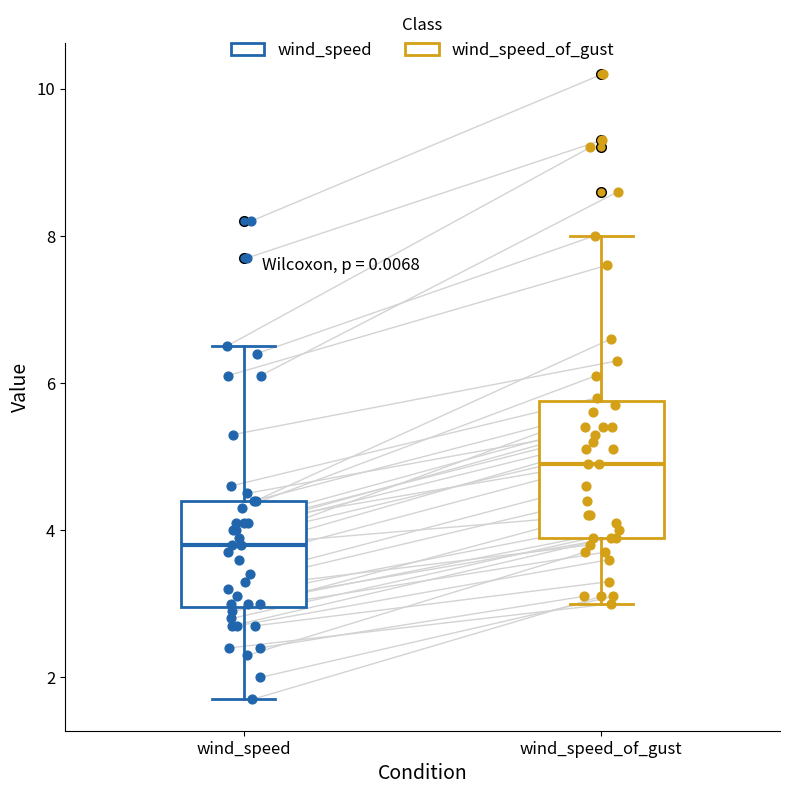

Where does the median line of the box for wind_speed_of_gust sit on the y-axis? The values are not printed on the chart, so give them approximately, as read against the axis.

5.0